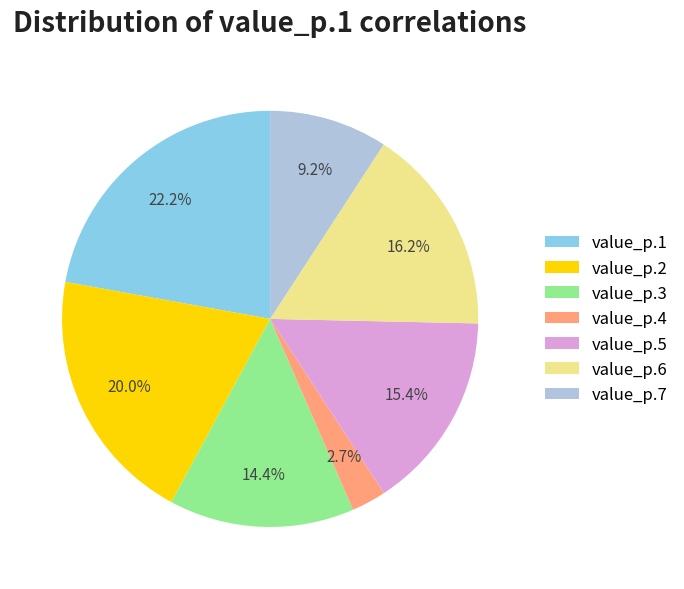

Rank the categories by value from lowest to highest.

value_p.4, value_p.7, value_p.3, value_p.5, value_p.6, value_p.2, value_p.1